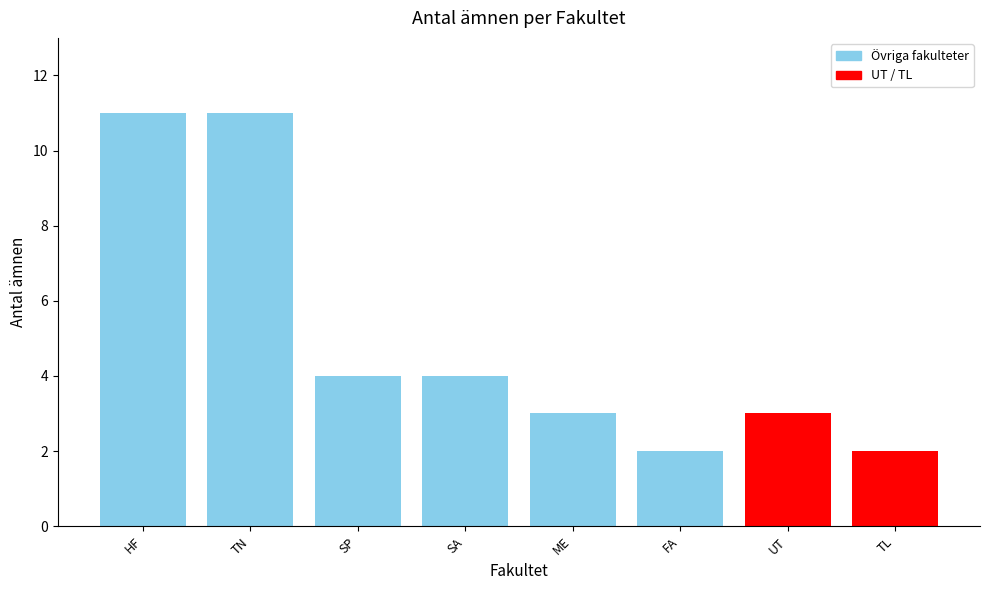

What is the greatest value displayed?

11